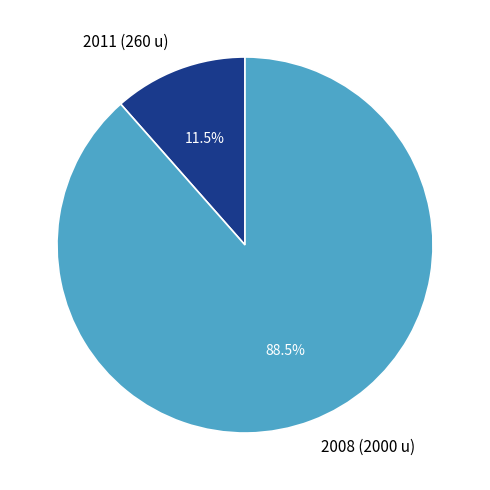

How much of the chart is everything except 2011 (260 u)?

88.5%